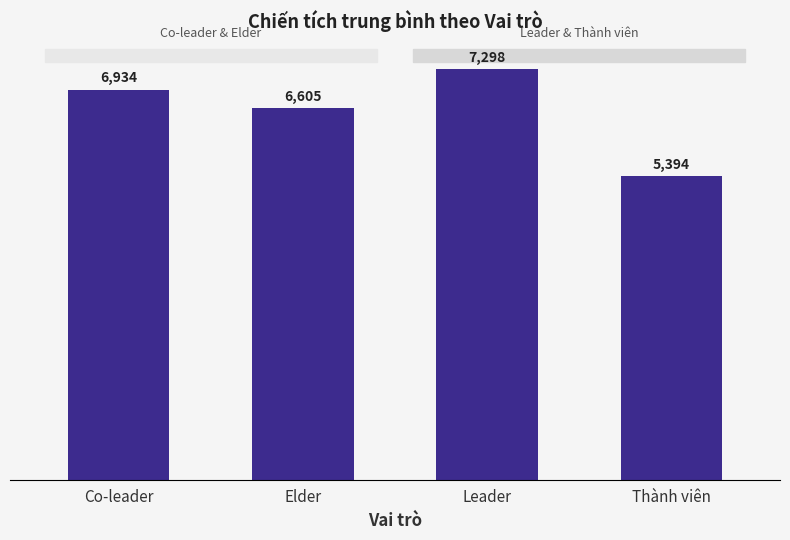

What is the smallest value displayed?

5394